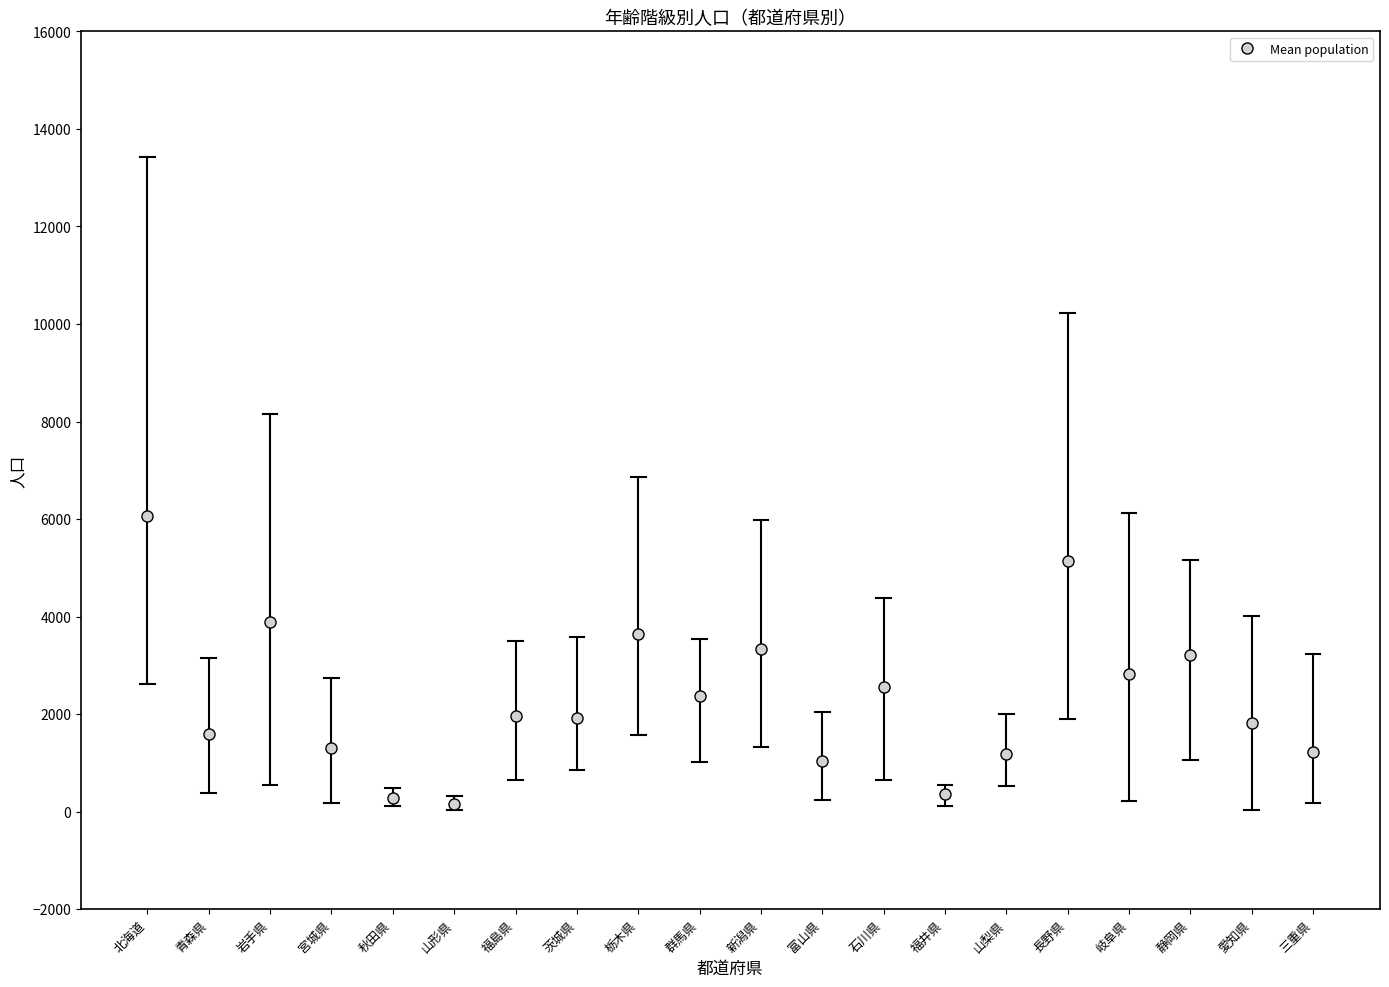

Does the chart display data point markers on the line(s)?

Yes